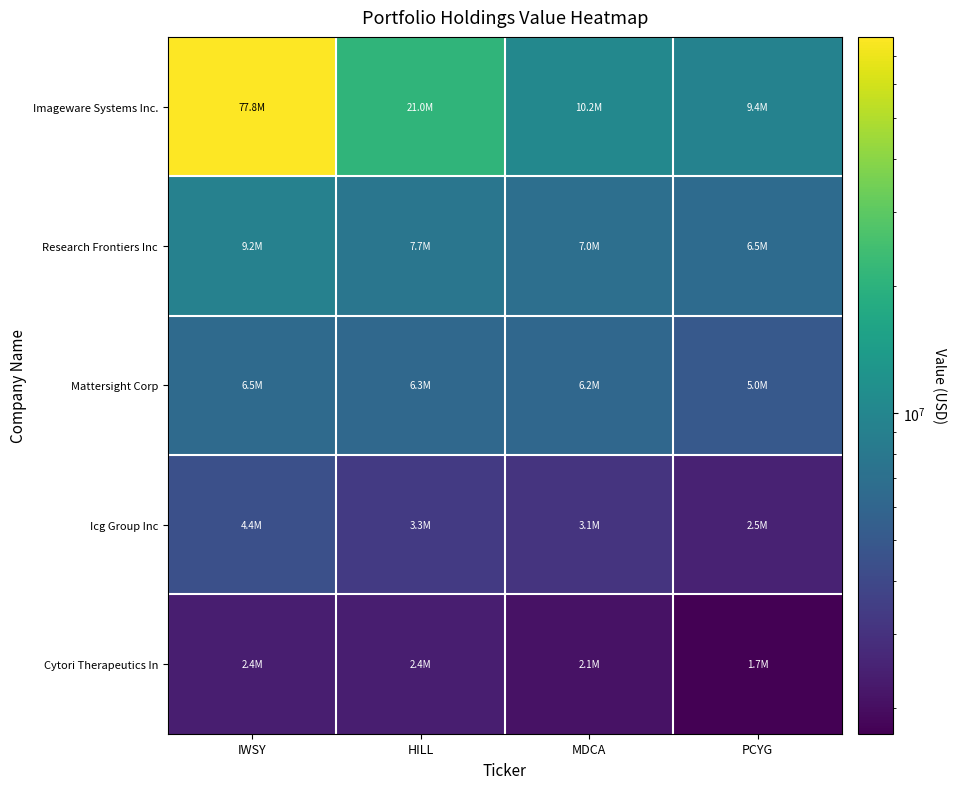

At which category is the sum across all series the highest?

IWSY